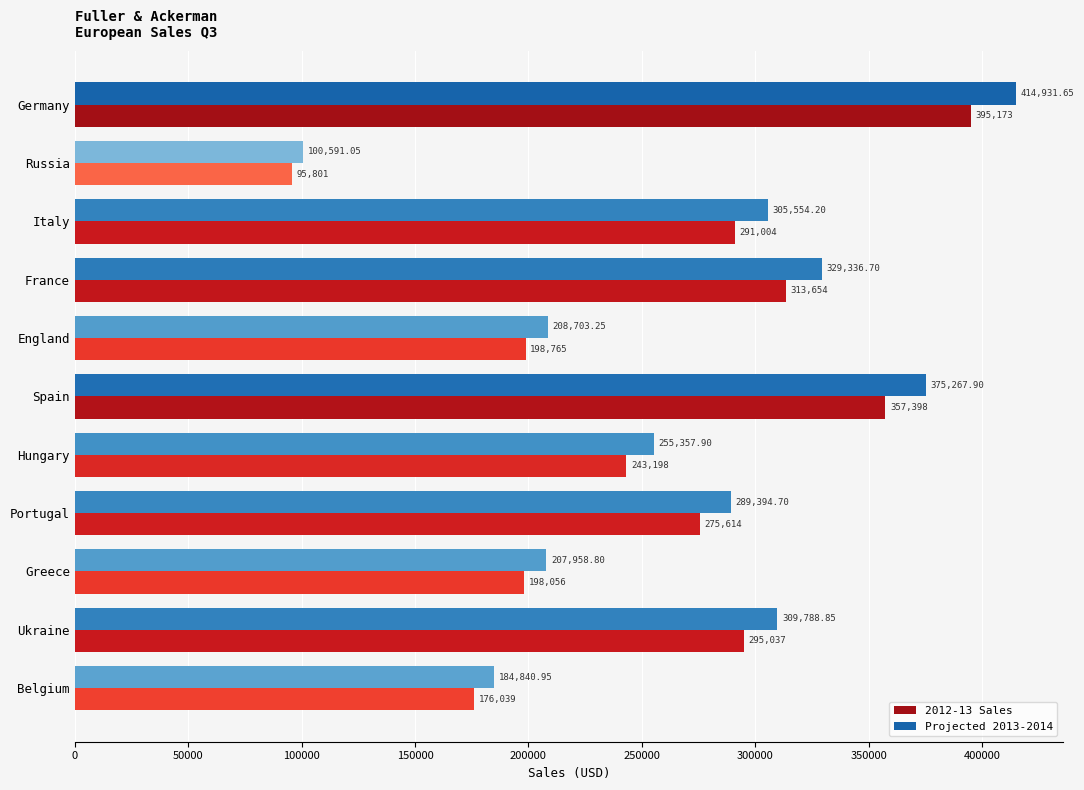

Rank the series by their maximum value, from lowest to highest.

2012-13 Sales, Projected 2013-2014